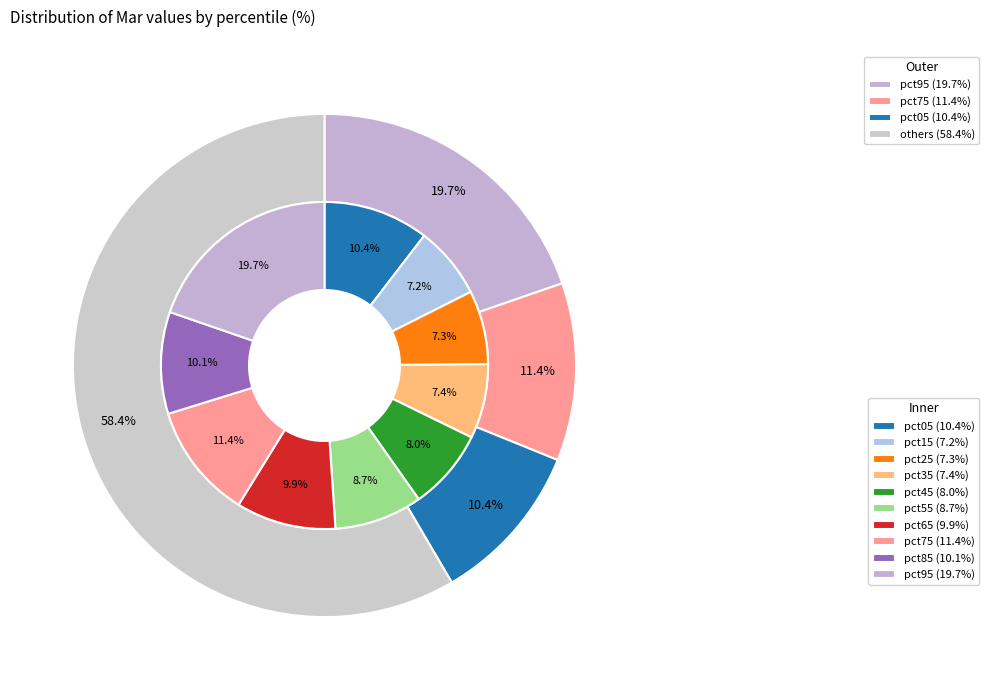

Count the number of slices in the pie.

10